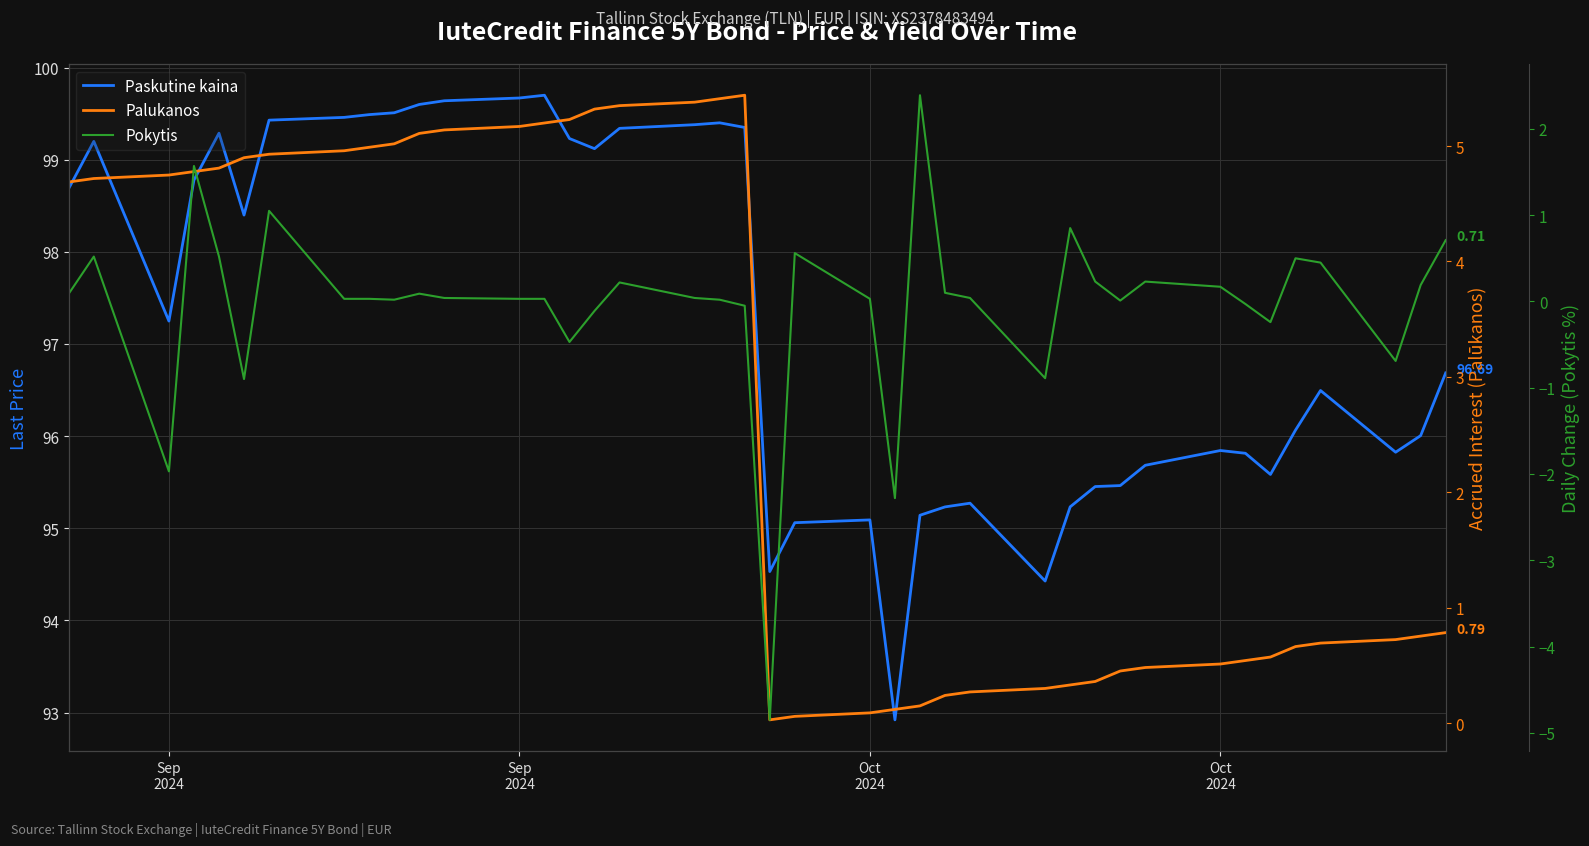

How many distinct data groups are displayed?

3